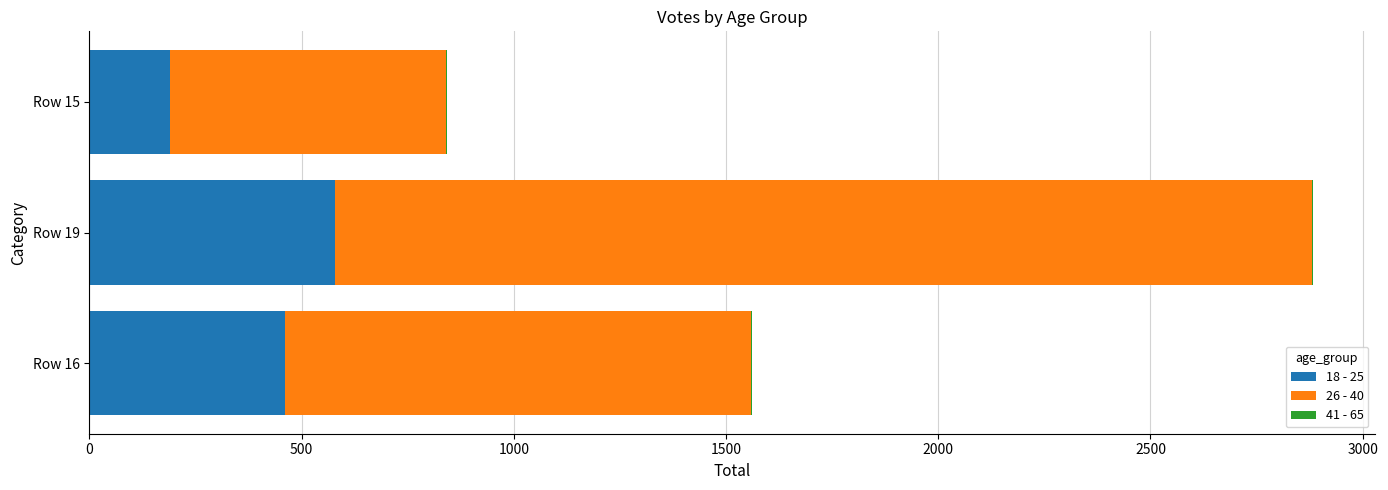

The value of 18 - 25 at Row 15 is 88.0. True or false?

False